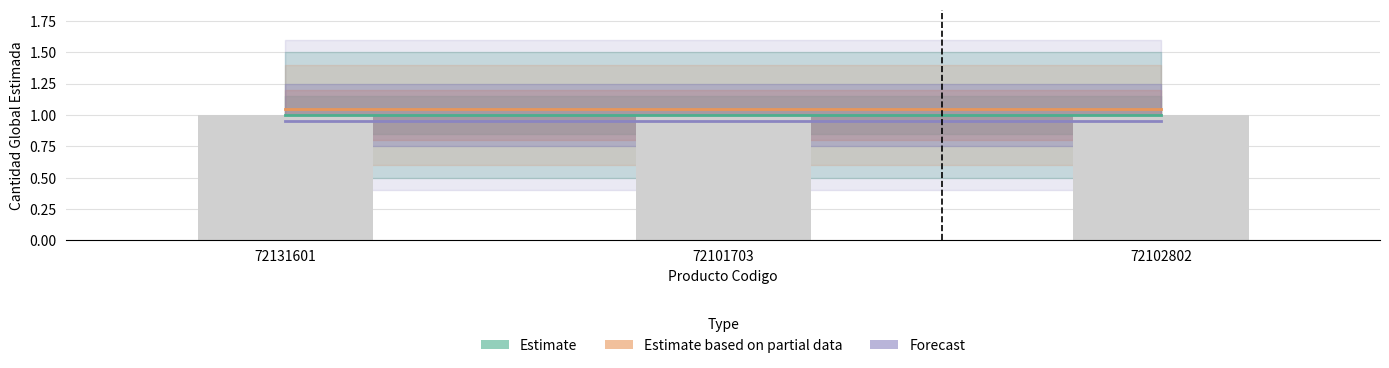

How many series are shown in this chart?

3